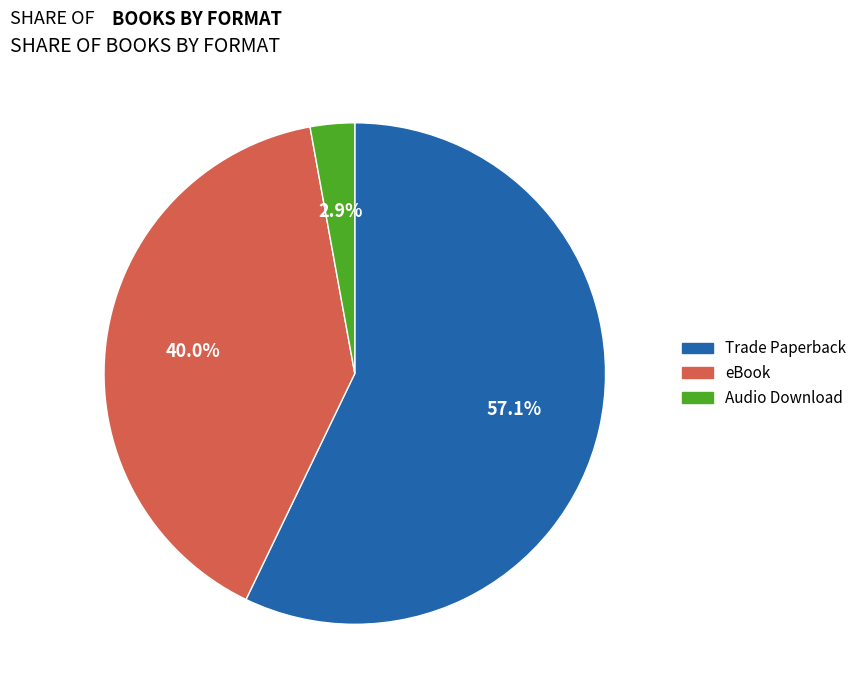

Which slice is the largest?

Trade Paperback